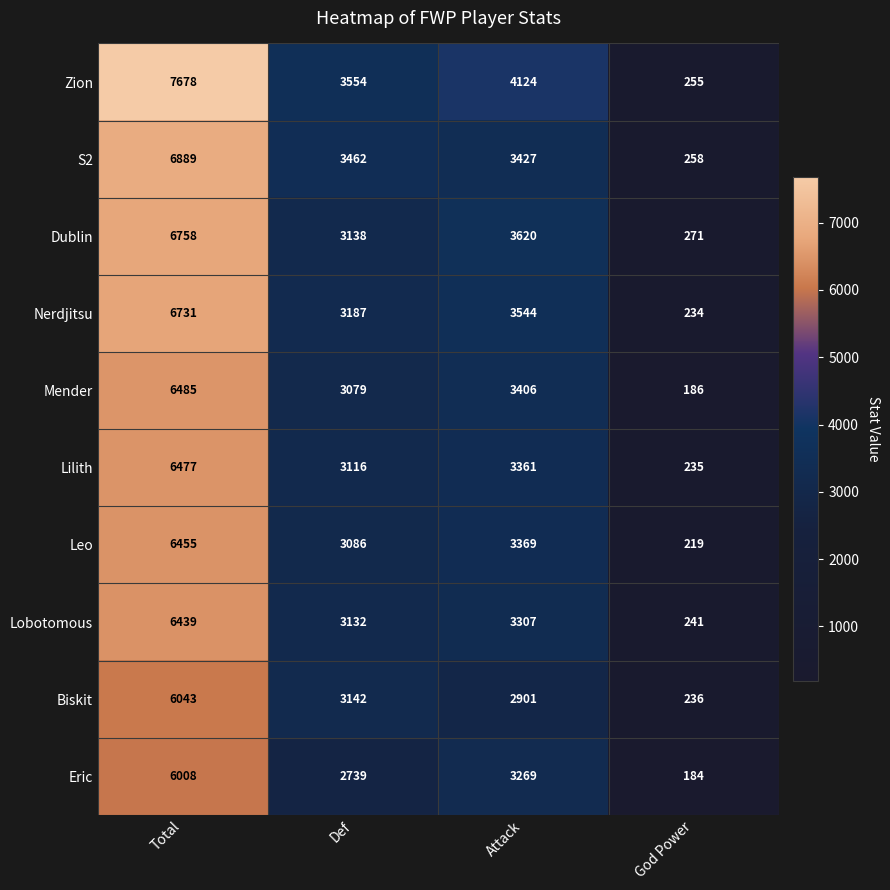

Rank the series by their maximum value, from lowest to highest.

Eric, Biskit, Lobotomous, Leo, Lilith, Mender, Nerdjitsu, Dublin, S2, Zion